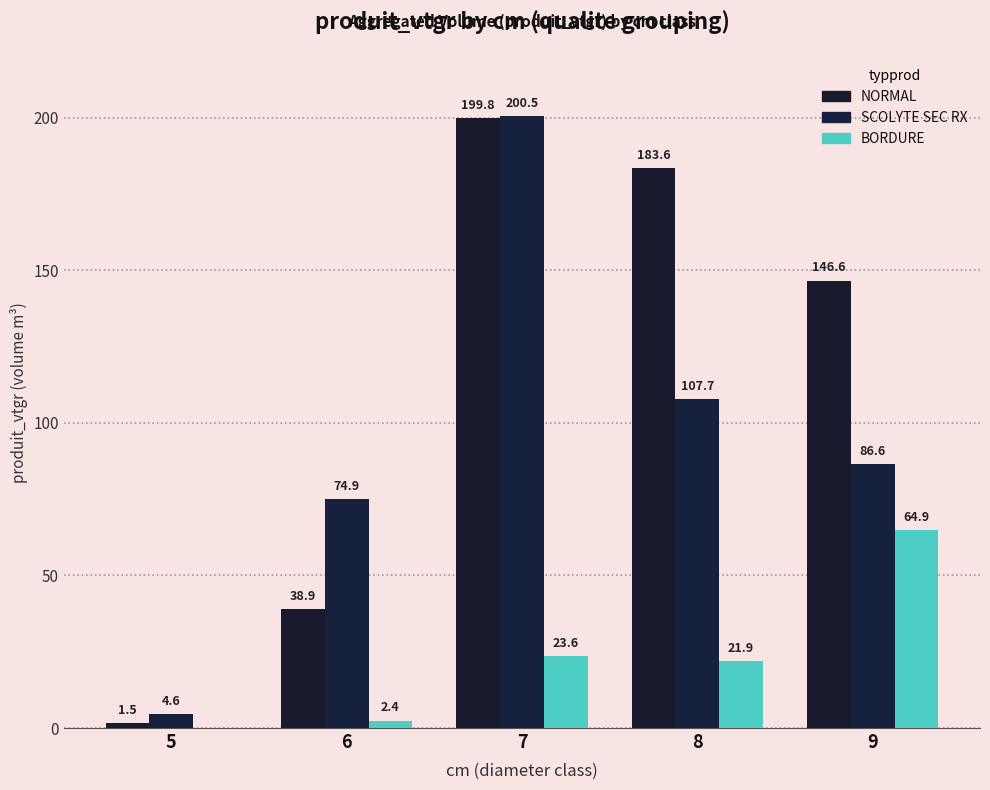

Reading left to right, transcribe all the data shown in this chart.

NORMAL: 5=1.5	6=38.9	7=199.8	8=183.6	9=146.6
SCOLYTE SEC RX: 5=4.6	6=74.9	7=200.5	8=107.7	9=86.6
BORDURE: 5=0.0	6=2.4	7=23.6	8=21.9	9=64.9